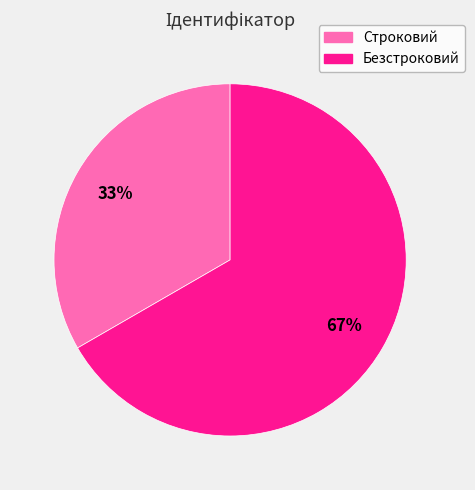

To the nearest percent, what is the combined percentage of Безстроковий and Строковий?

100%